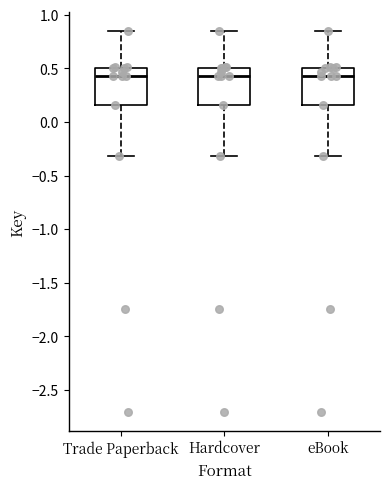

Reading left to right, transcribe this box plot: for each box, give where its median line is, the range the box spans, and where its two whiskers end, as read against the y-axis. The values are not printed on the chart, so give them approximately, as read against the axis.

Trade Paperback: median 0.45, box 0.15 to 0.50, whiskers -0.30 to 0.85
Hardcover: median 0.45, box 0.15 to 0.50, whiskers -0.30 to 0.85
eBook: median 0.45, box 0.15 to 0.50, whiskers -0.30 to 0.85